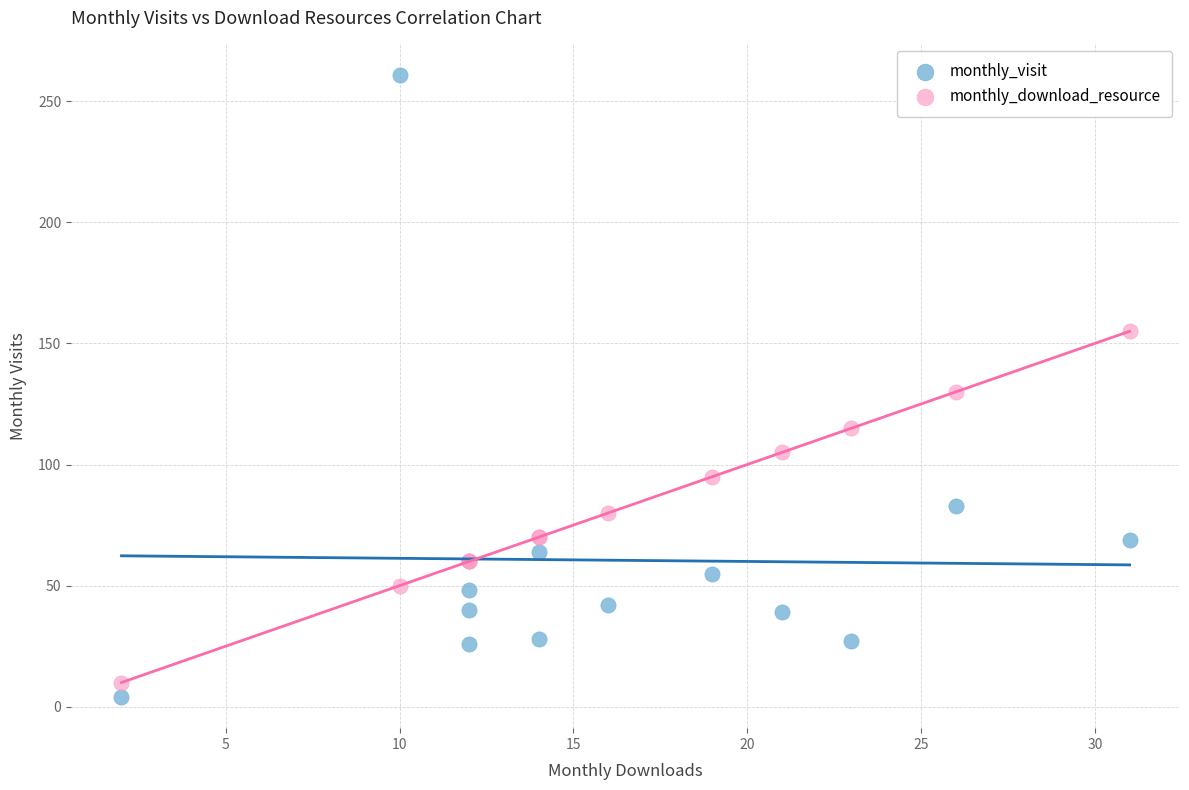

Which series has the widest spread of Y values?

monthly_visit